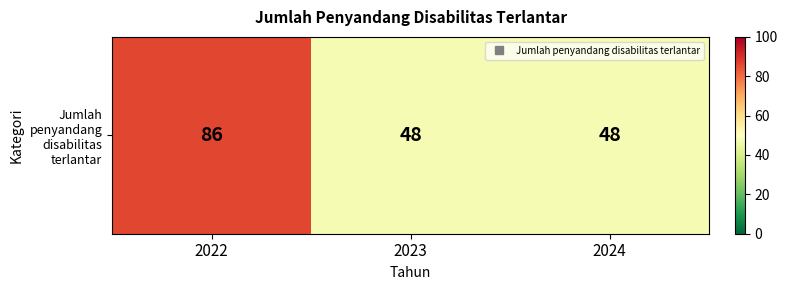

What is the greatest value displayed?

86